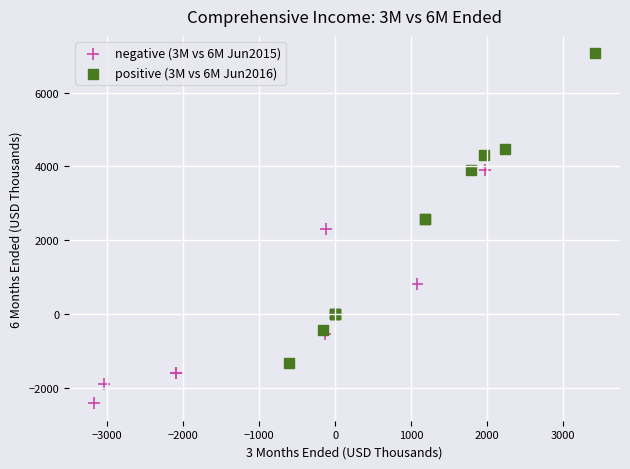

Which series has the widest spread of Y values?

positive (3M vs 6M Jun2016)